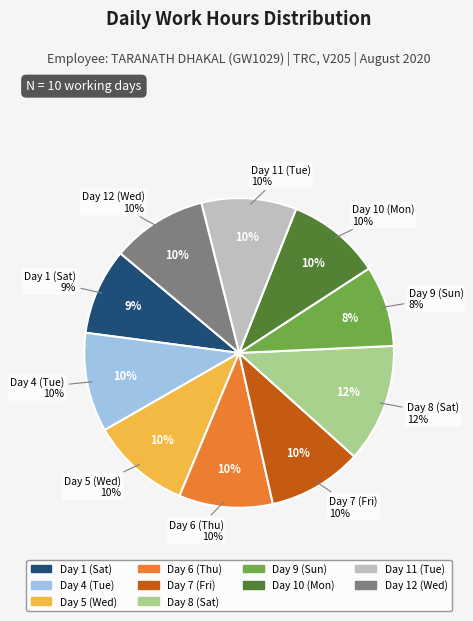

To the nearest percent, what portion does Day 9 (Sun) represent?

8%